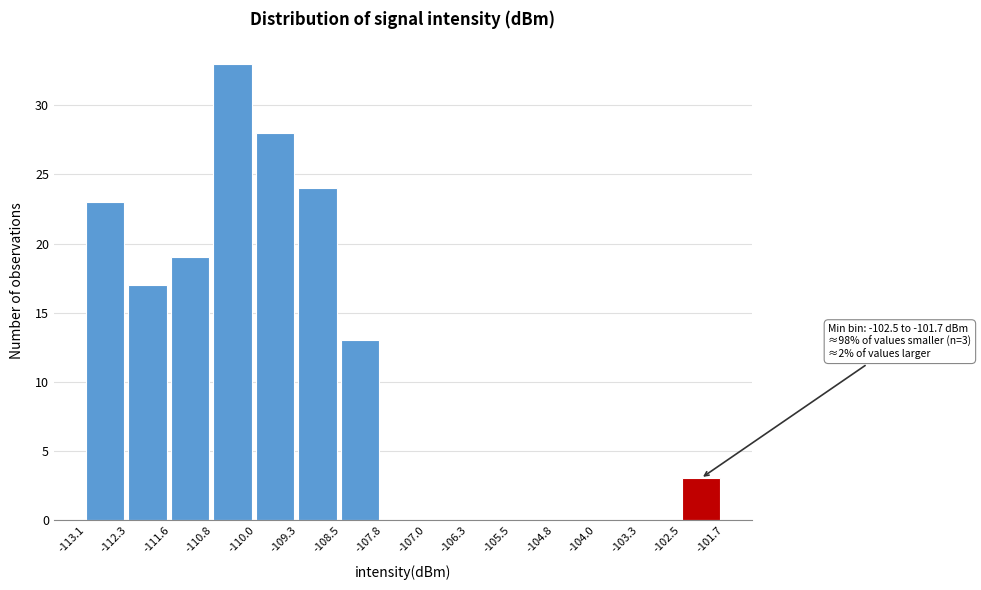

Over which range of the x-axis is the bar tallest?

-110.8 to -110.0